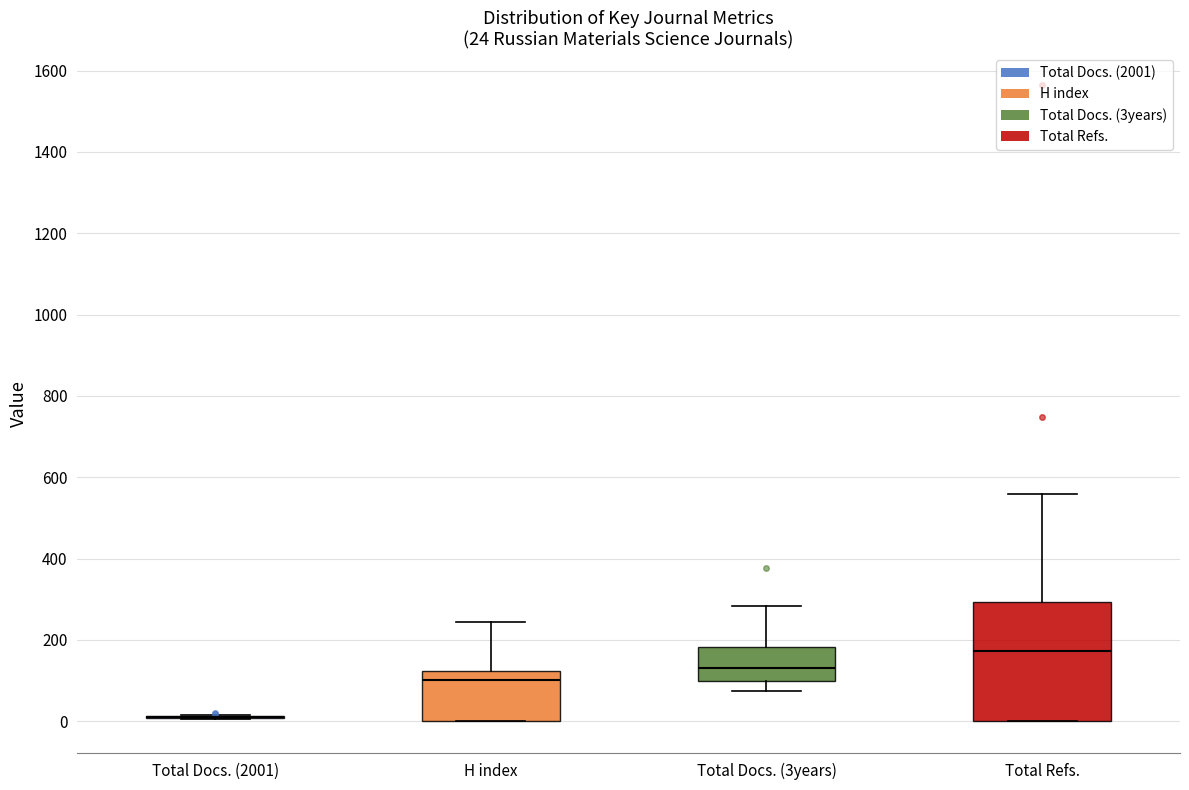

Comparing the boxes themselves (not the whiskers), which one is the tallest?

Total Refs.